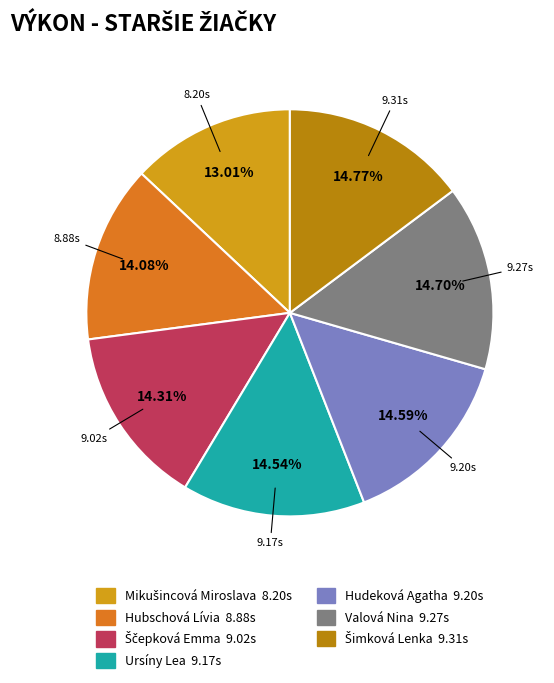

What is the ratio of the value at Valová Nina to the value at Hubschová Lívia?

1.0